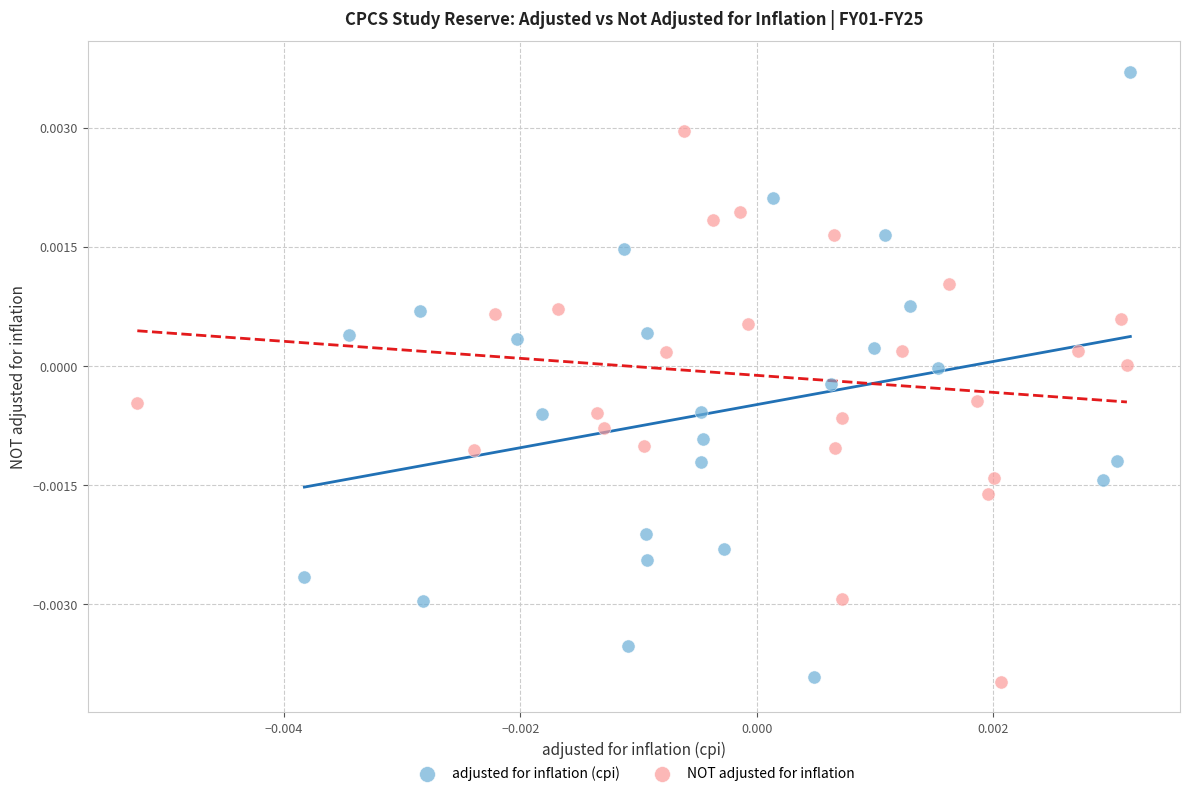

Which series has the largest Y range (max minus min)?

adjusted for inflation (cpi)